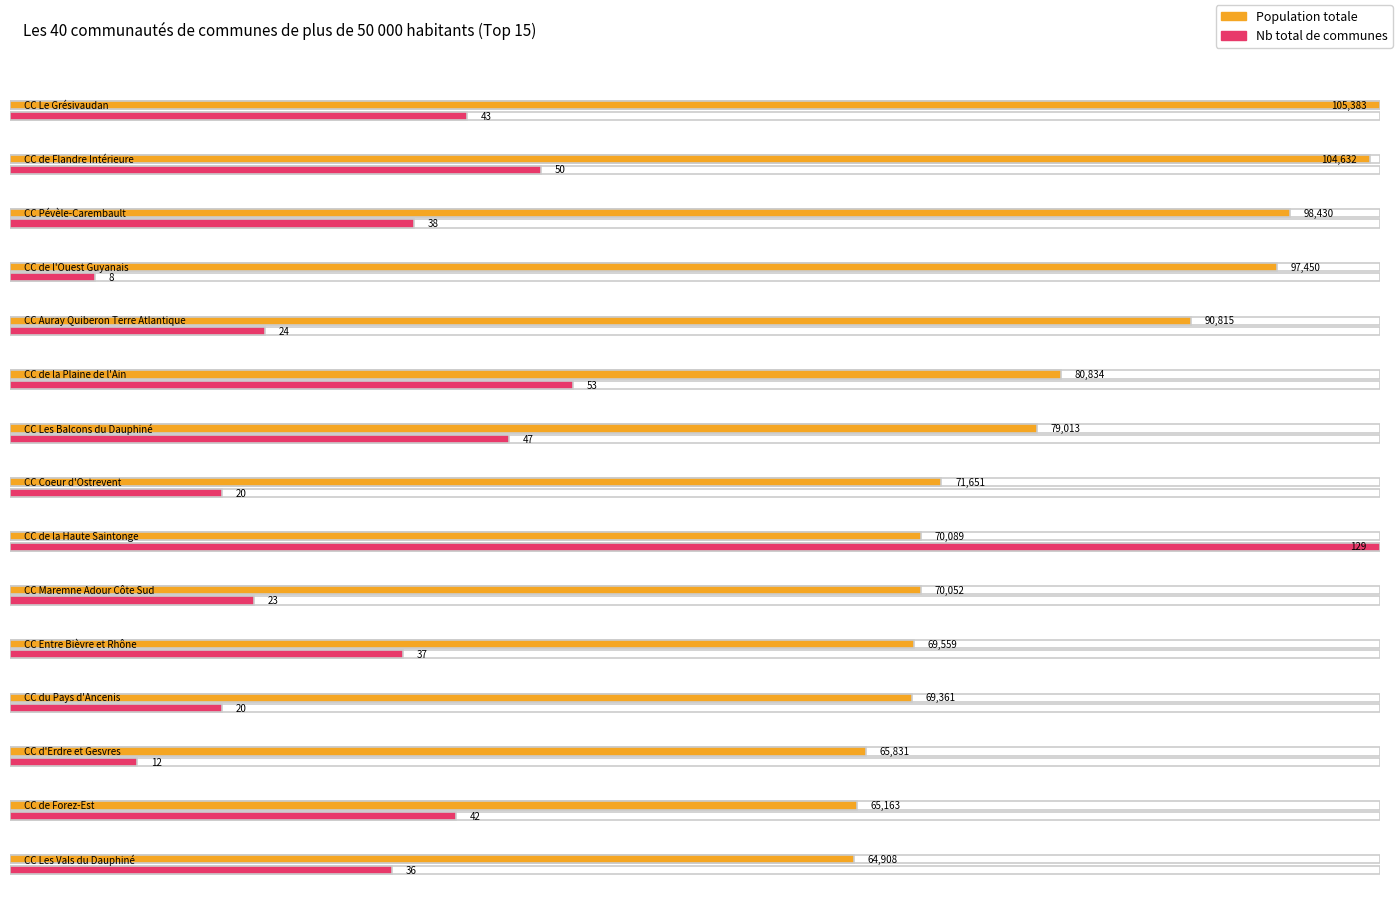

Rank the series by their maximum value, from highest to lowest.

Population totale, Nb total de communes